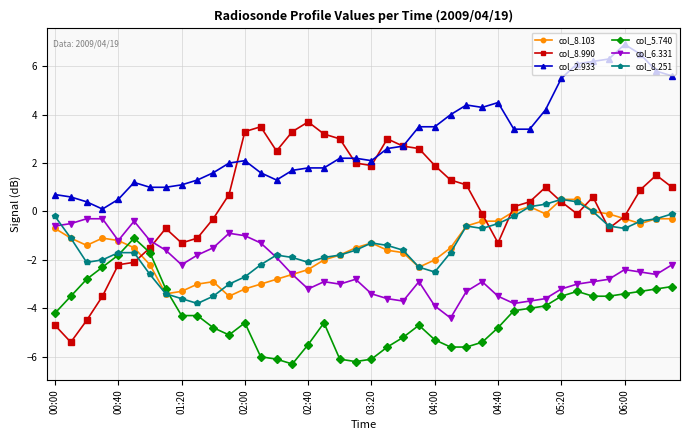

What is the smallest value displayed?

-6.3